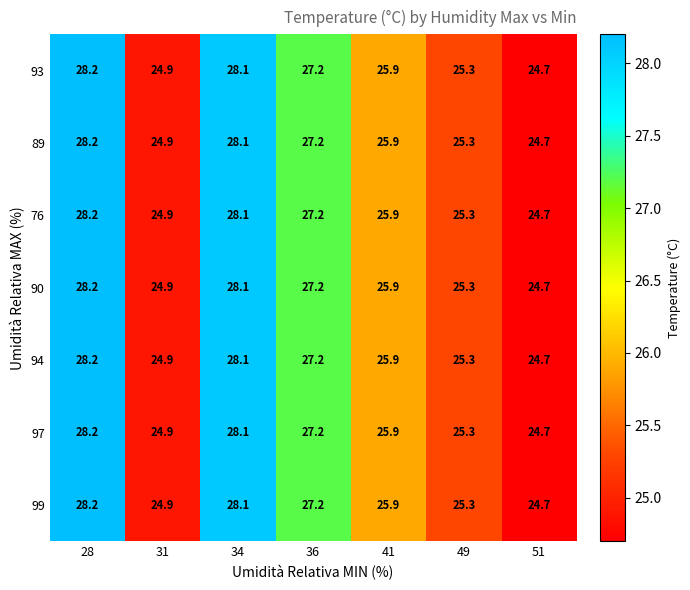

List the labels in order of 99 value, smallest first.

51, 31, 49, 41, 36, 34, 28